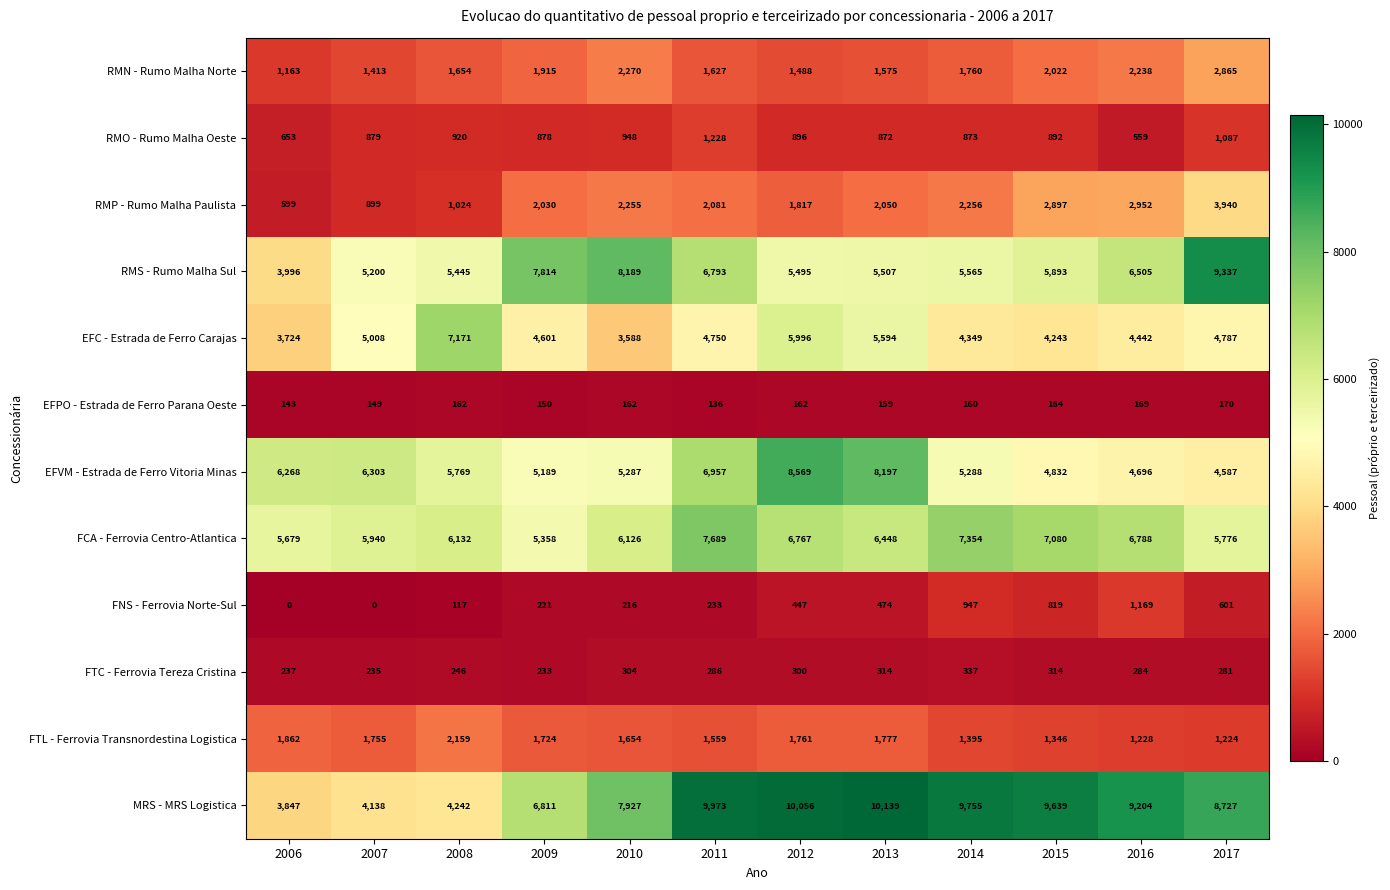

What value does the RMP - Rumo Malha Paulista series have at 2010, to the nearest 50?

2250